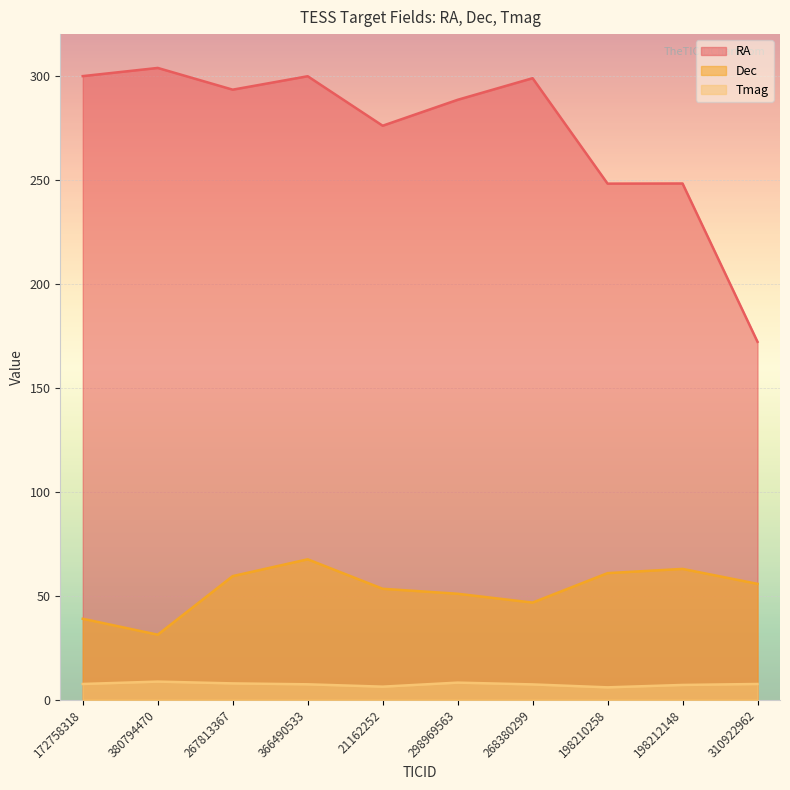

Which series has the largest range (max minus min)?

RA